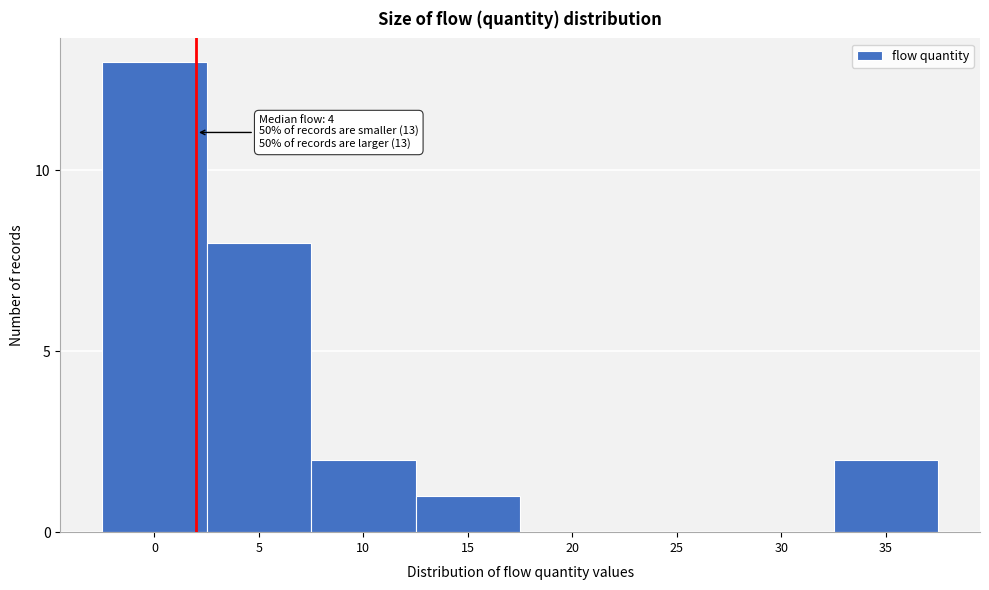

Reading left to right, list all the values displayed in this chart.

0=13	5=8	10=2	15=1	20=0	25=0	30=0	35=2